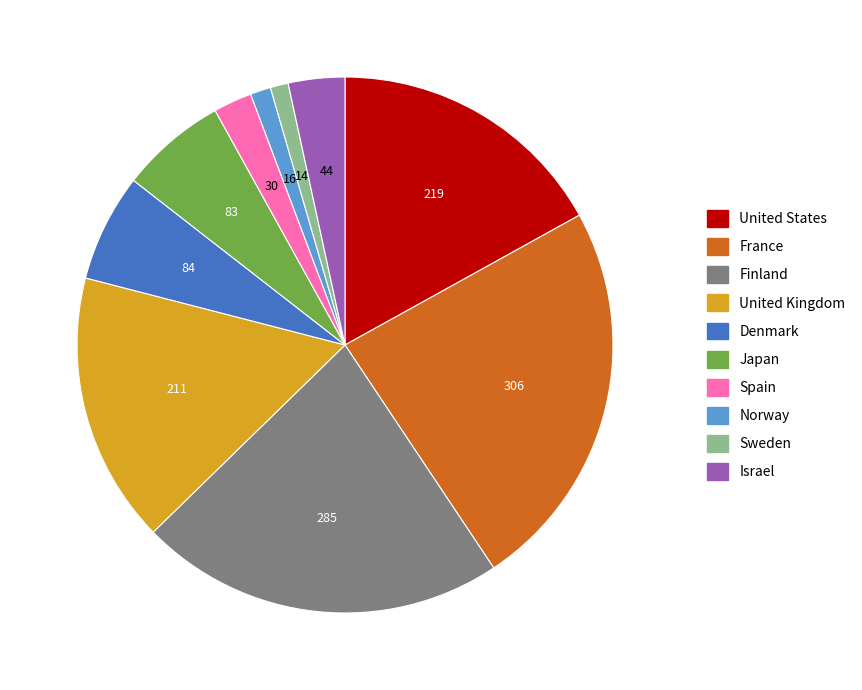

Does Sweden represent more than half of the total?

No